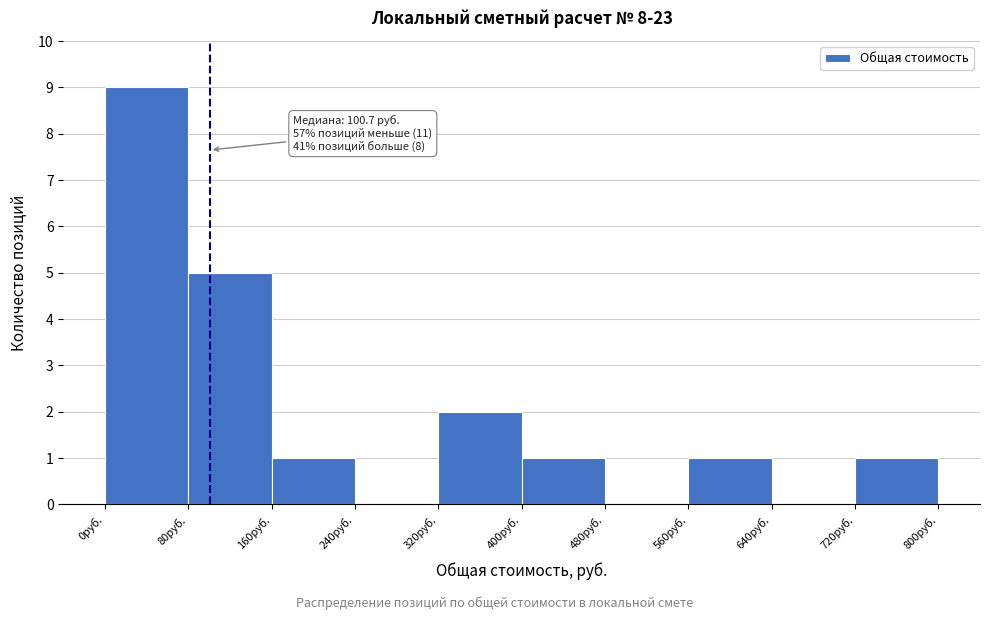

Which range on the x-axis has the tallest bar?

0 to 80